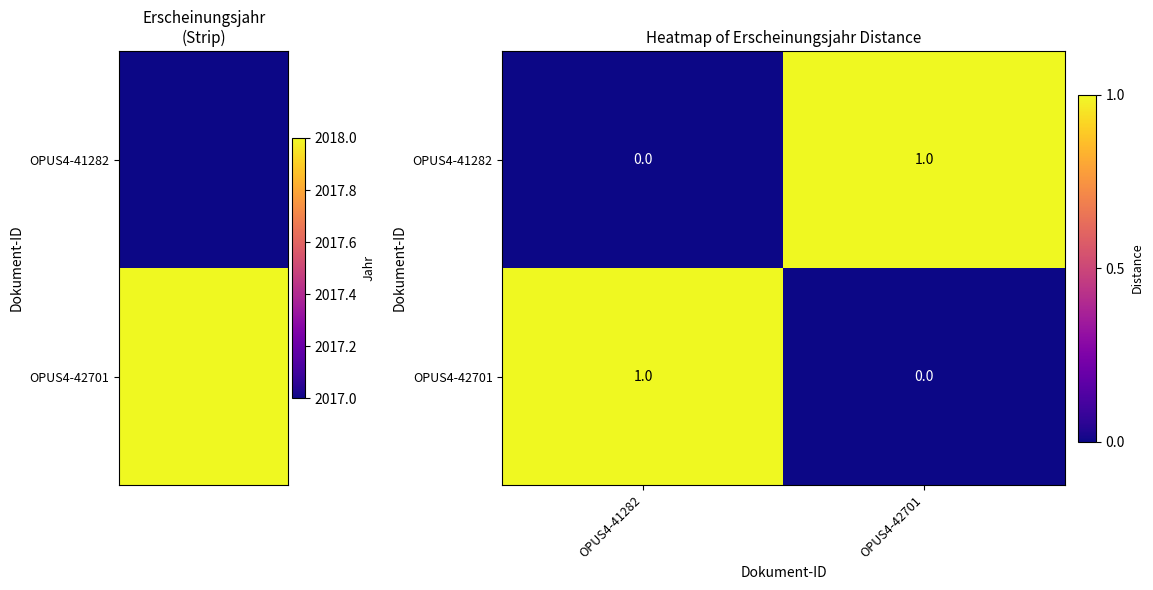

At OPUS4-41282, list the series in order from smallest to largest.

OPUS4-41282, OPUS4-42701